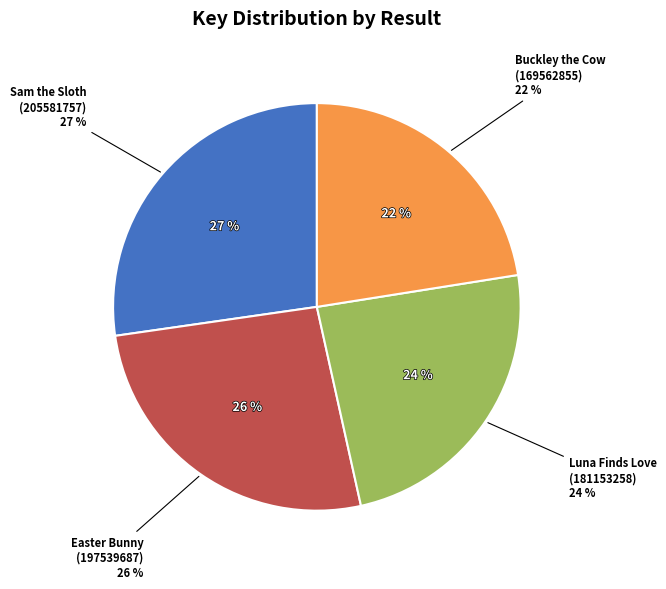

What is the ratio of the value at Buckley the Highland Cow (169562855) to the value at Luna Finds Love Everywhere (181153258)?

0.9